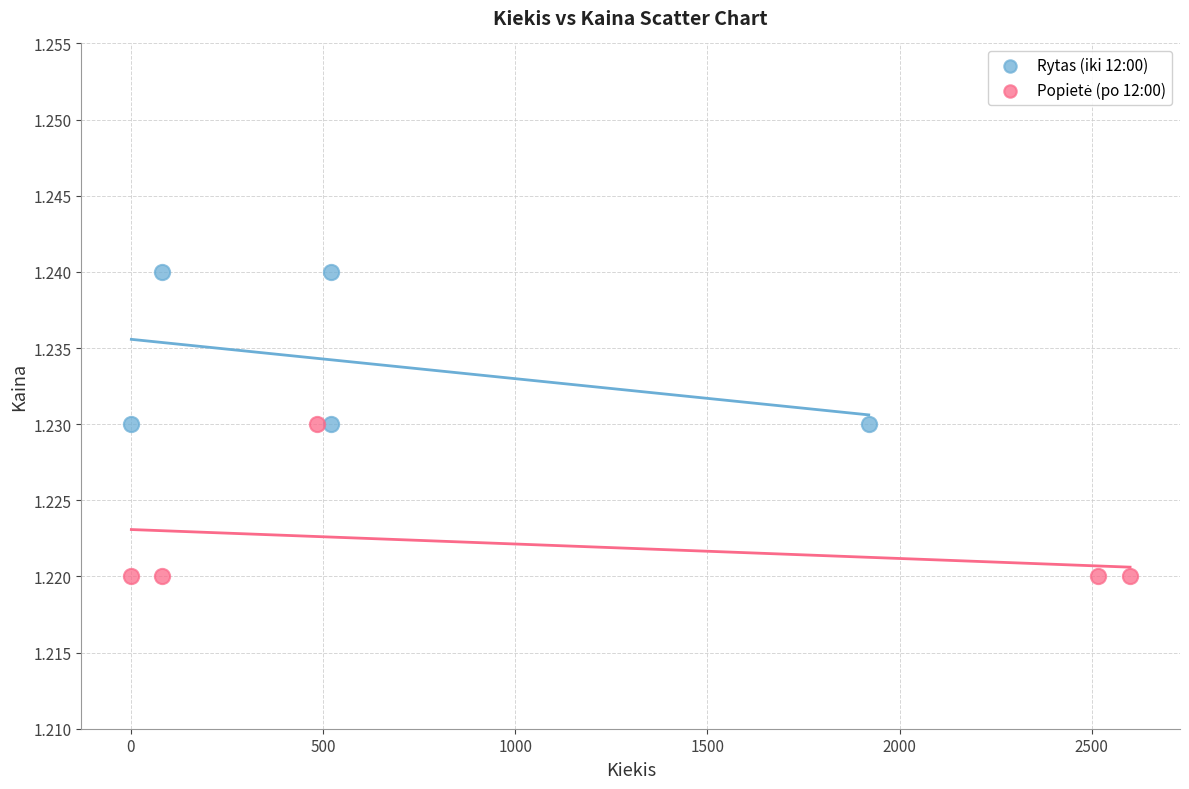

Which series contains the highest Y value?

Rytas (iki 12:00)